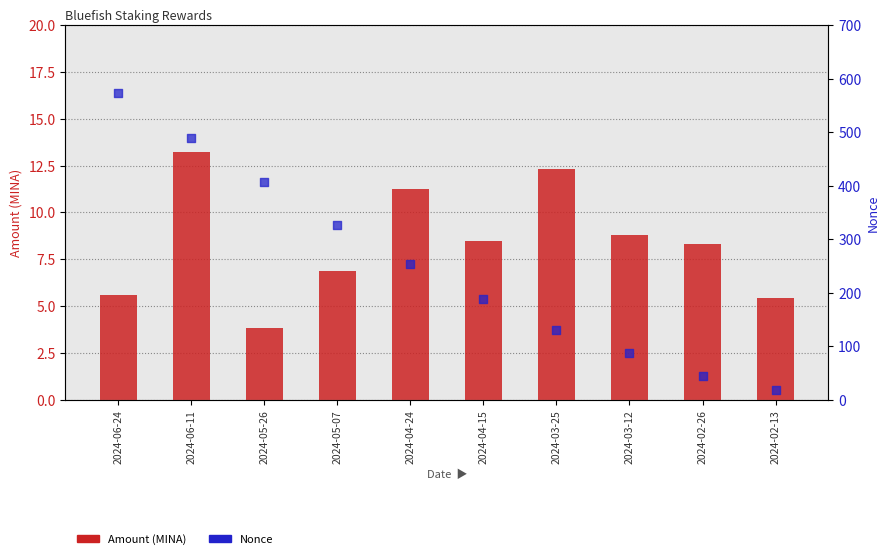

At which category is the sum across all series the highest?

2024-06-24